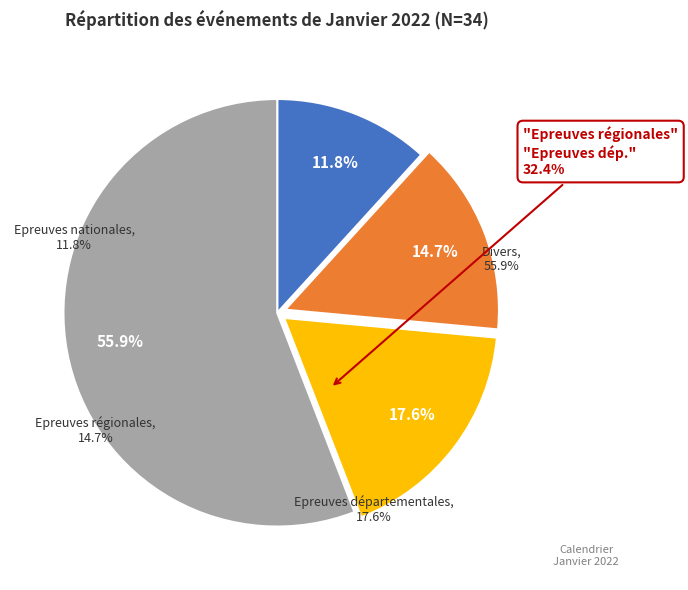

Rank the categories by value from lowest to highest.

Epreuves nationales, Epreuves régionales, Epreuves départementales, Divers